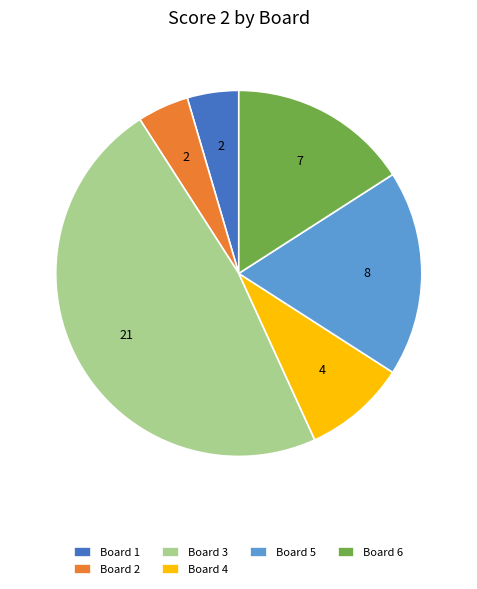

How many slices are in this pie chart?

6